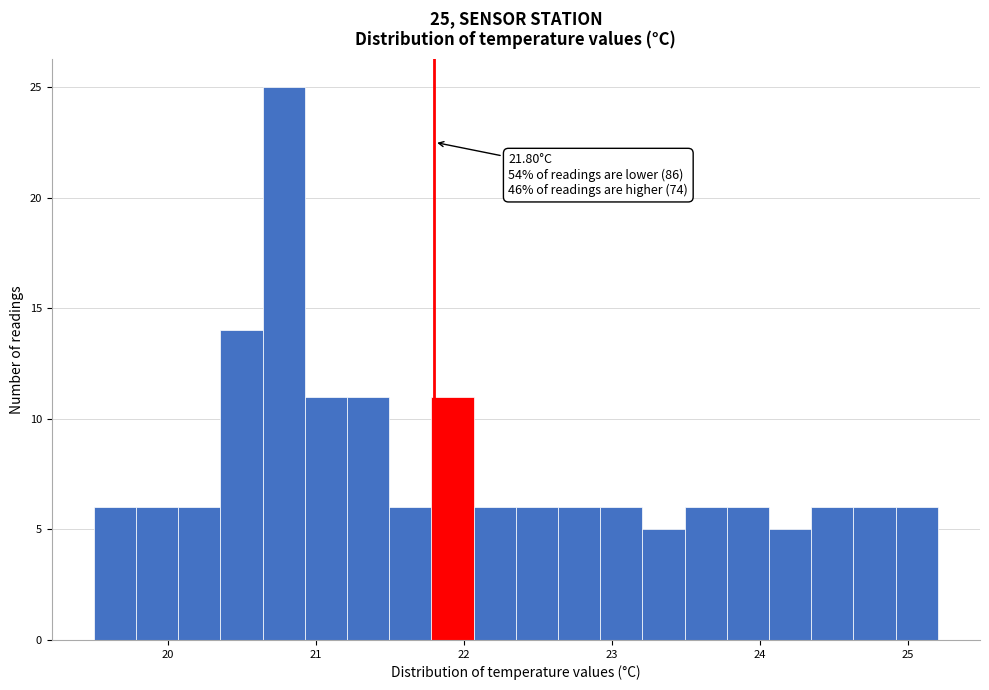

Around what value on the x-axis is the tallest bar? Give the approximate position of its centre, as read against the axis.

20.8